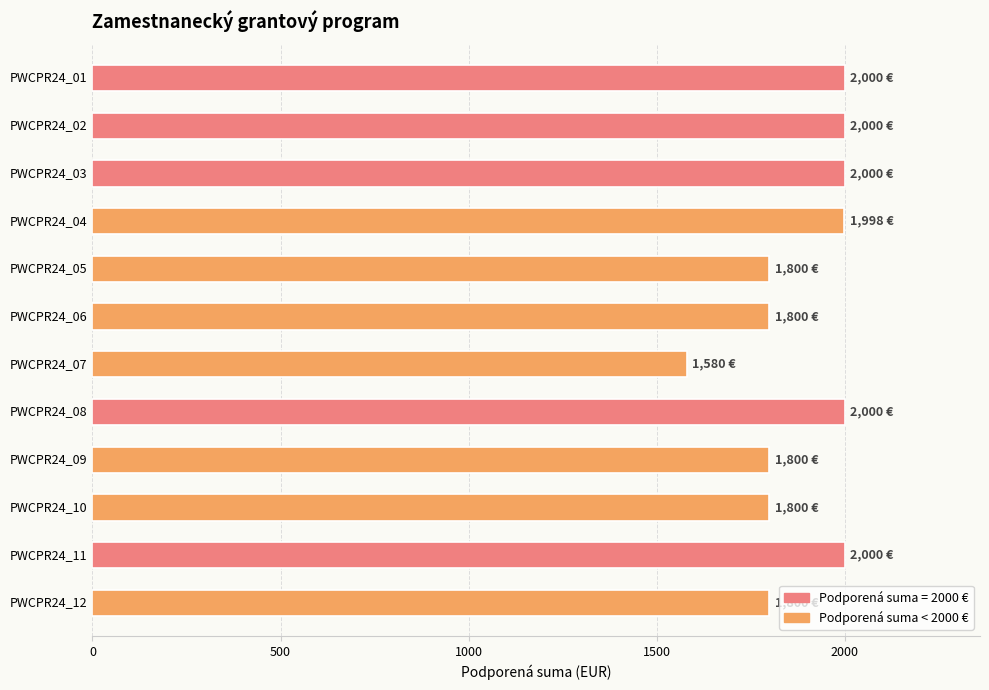

What is the ratio of the value at PWCPR24_09 to the value at PWCPR24_06?

1.0